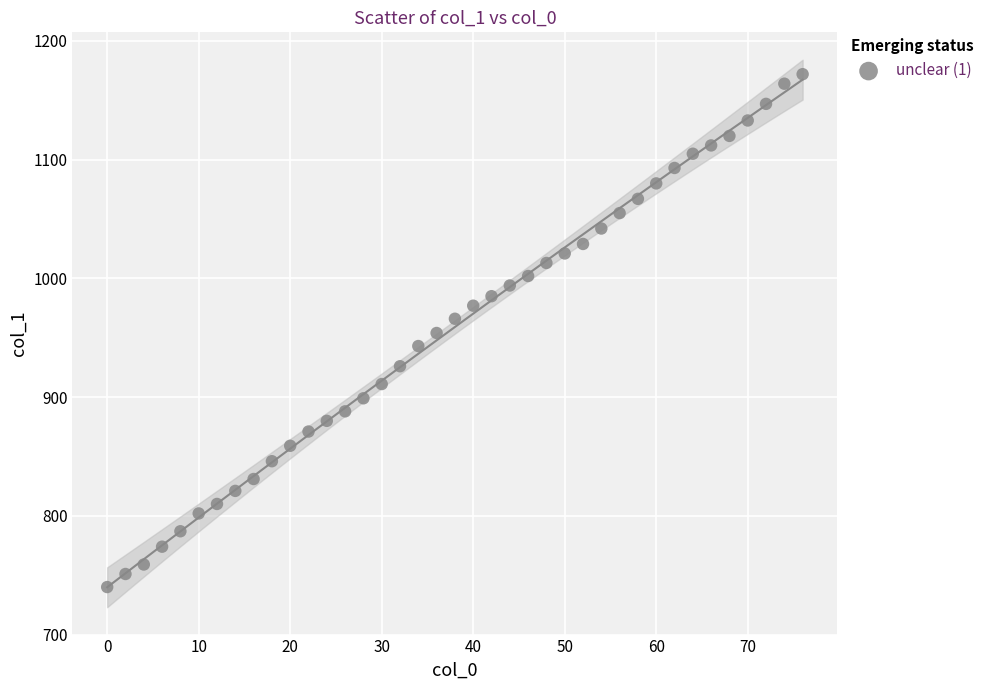

What is the range of Y values (max minus min)?

432